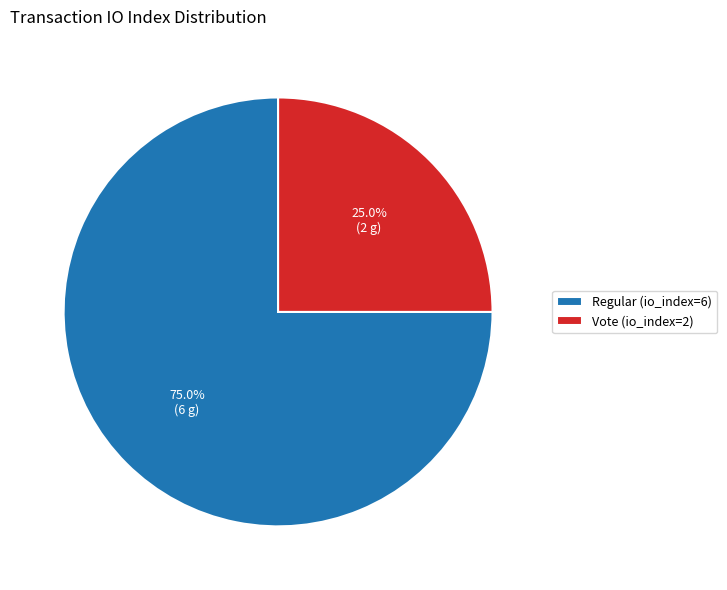

True or false: Vote (io_index=2) accounts for 25% of the total.

True